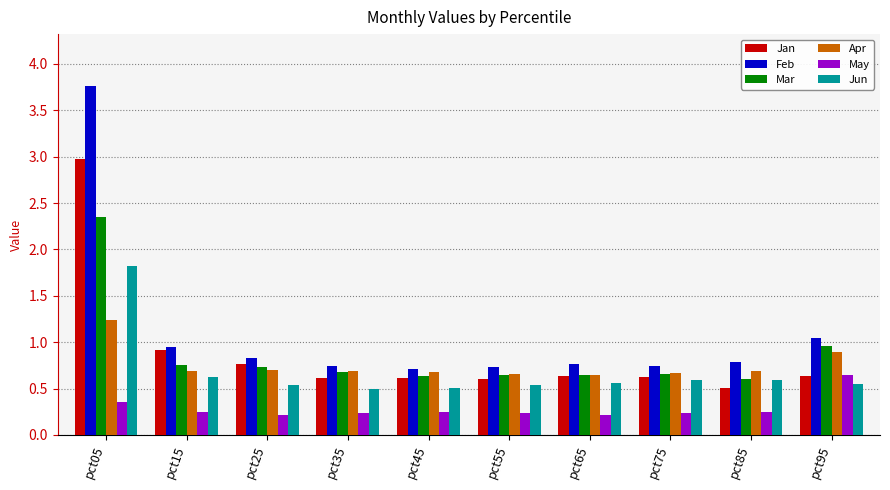

Does the chart contain any negative values?

No